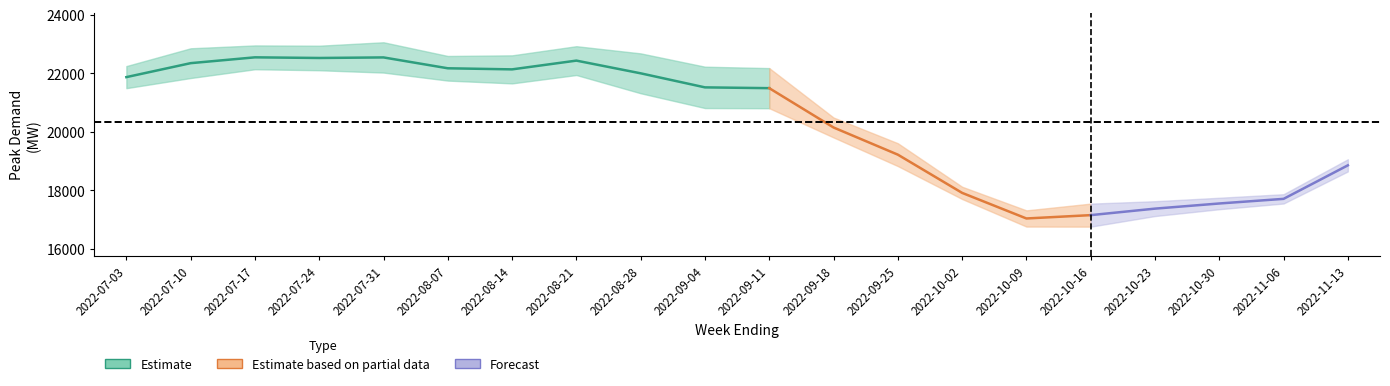

The Load Forecast Uncertainty series shows 553.9 at 2022-10-09. True or false?

True